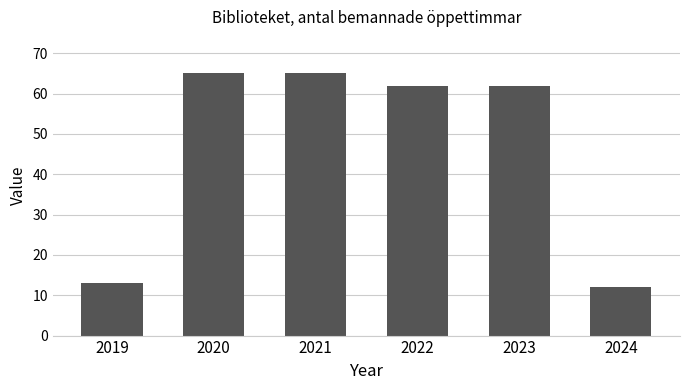

Reading left to right, extract all data points from this chart.

2019=13	2020=65	2021=65	2022=62	2023=62	2024=12